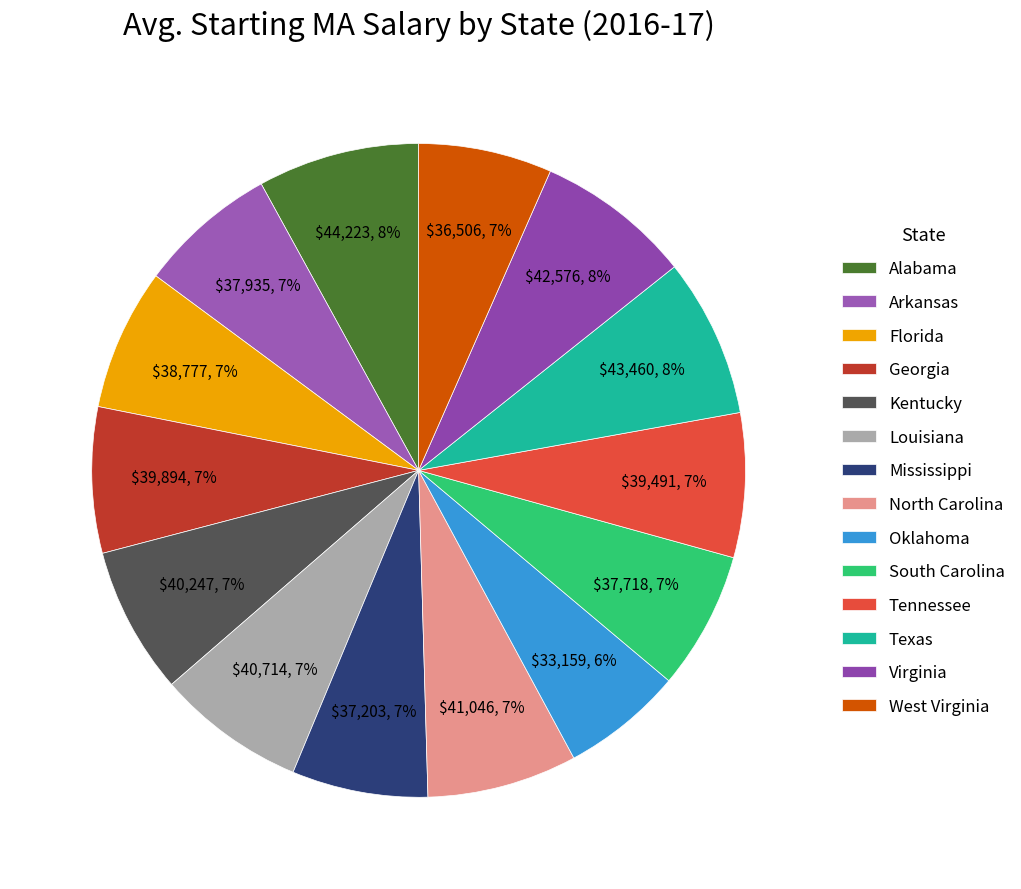

To the nearest percent, what is the average slice percentage?

7%